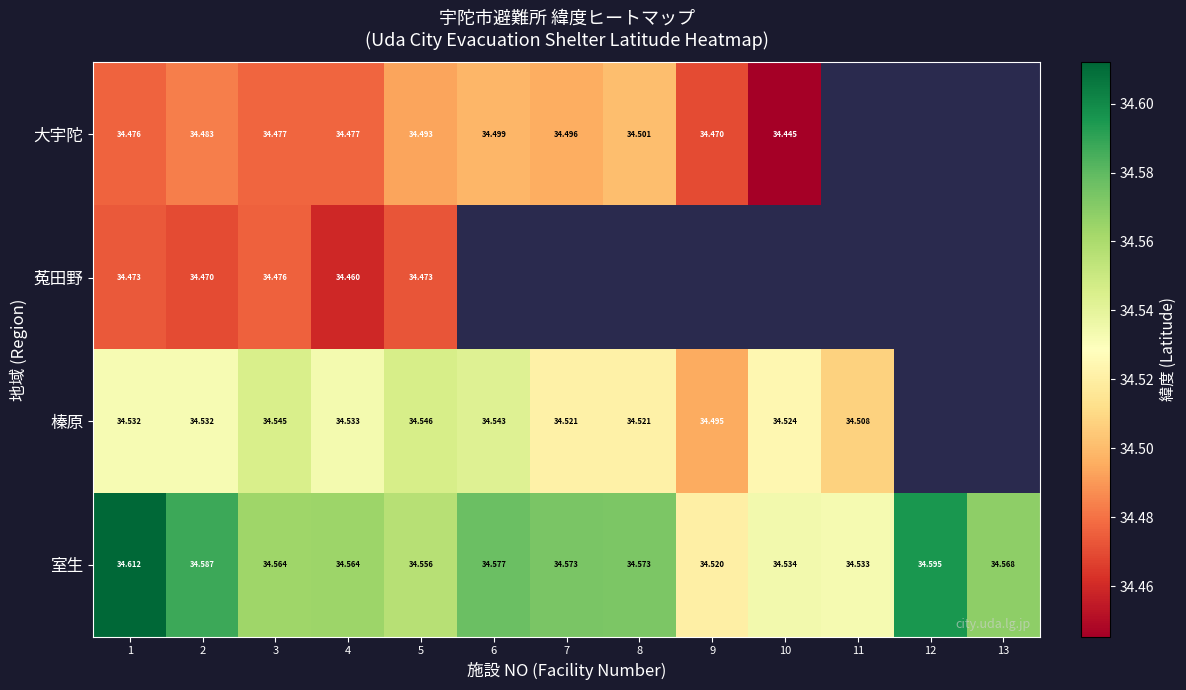

Is the value of 室生 at 5 greater than the value of 大宇陀 at 1?

Yes